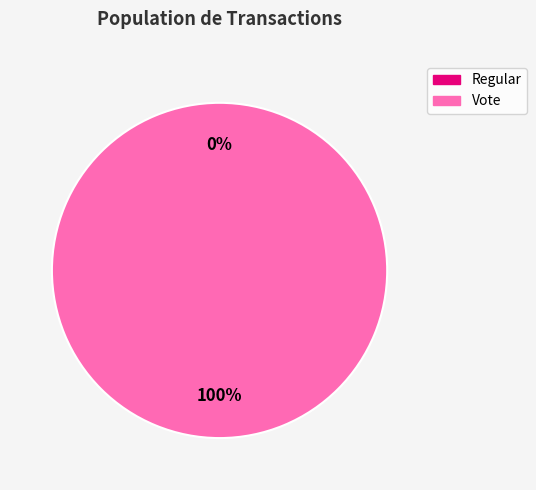

What is the largest slice in the pie chart?

Vote